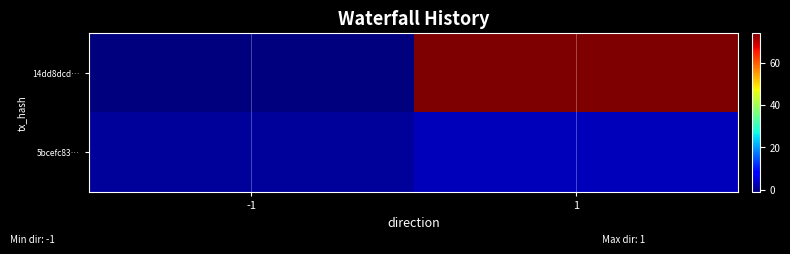

Which category has the lowest value across all series?

-1